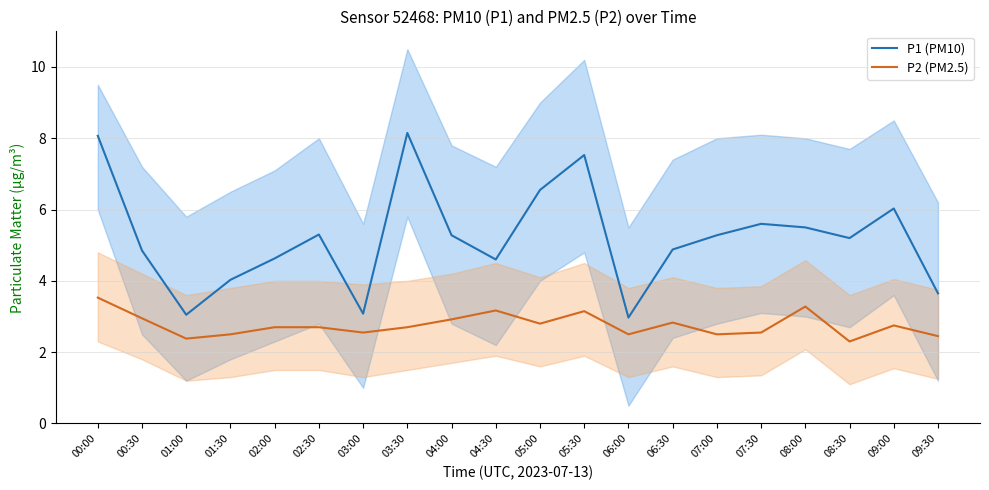

True or false: P1 (PM10) and P2 (PM2.5) intersect in this chart.

False